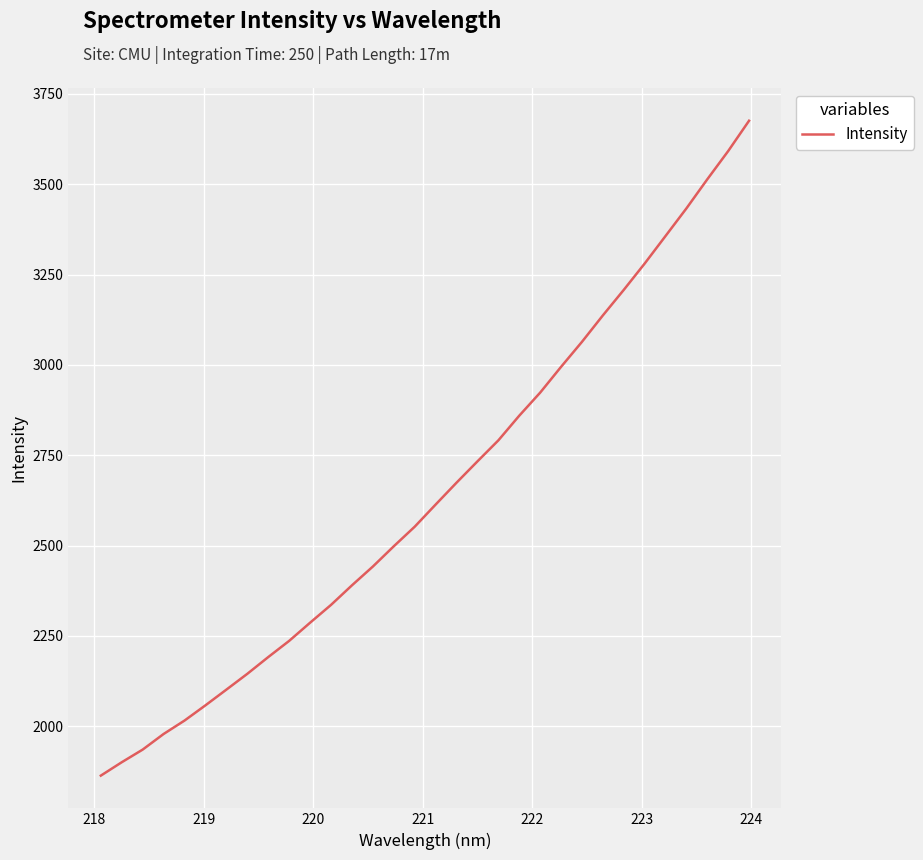

What is the minimum value shown in the chart?

1863.3